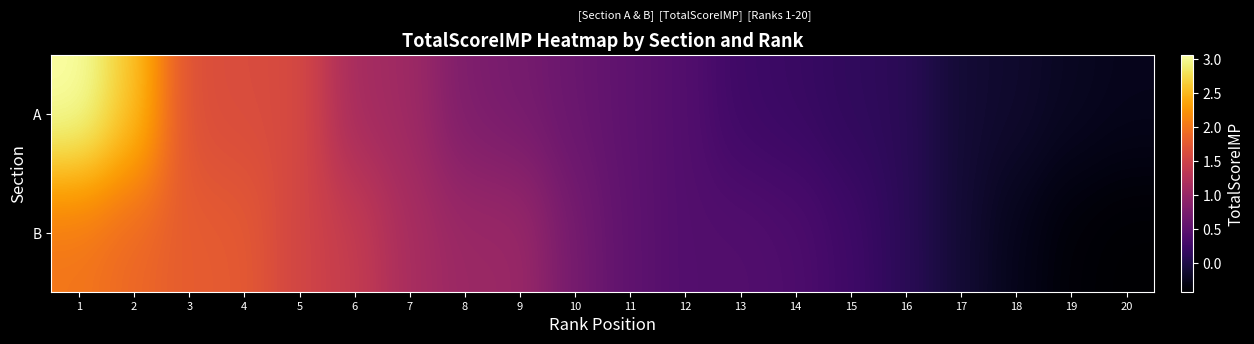

Rank the series by their maximum value, from lowest to highest.

B, A